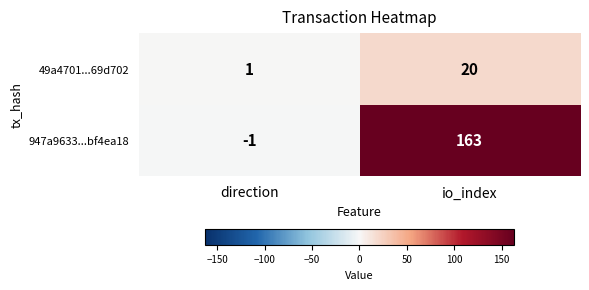

True or false: 947a9633...bf4ea18 has a value of -2 at direction.

False